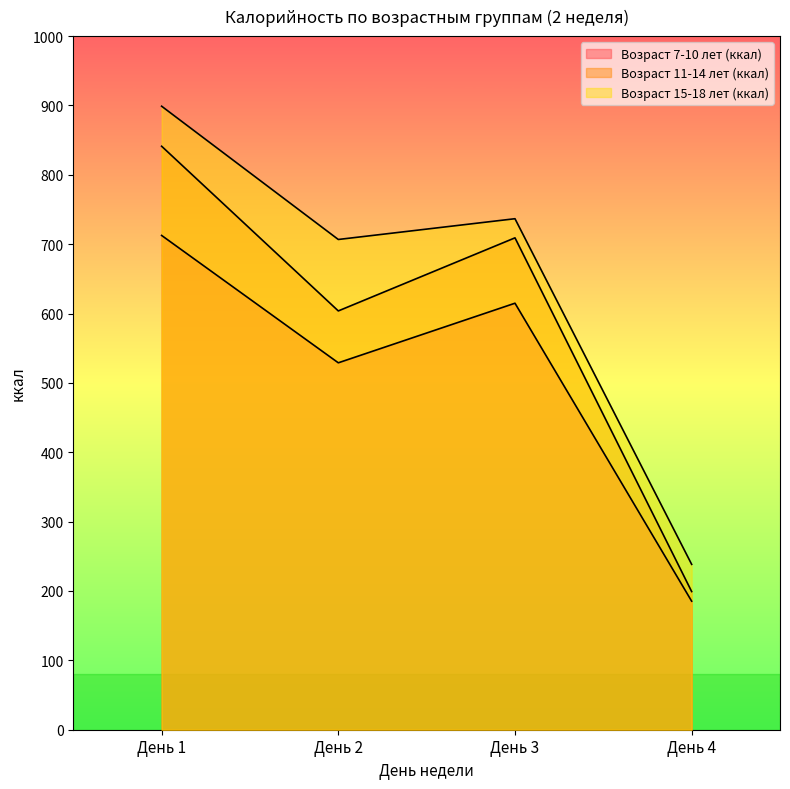

True or false: Возраст 15-18 лет (ккал) has more than 1 points higher than both neighbors.

False